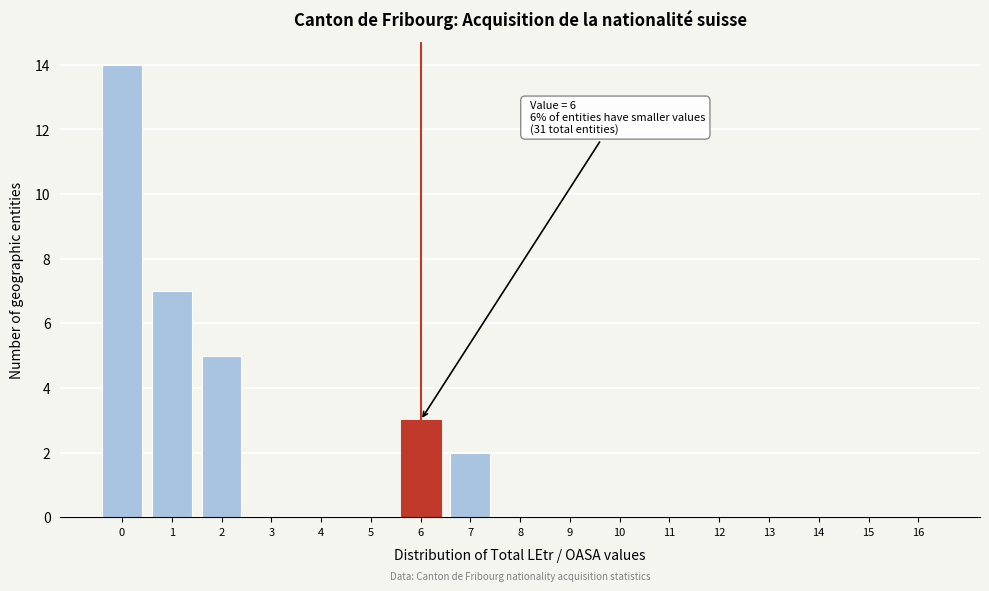

Reading left to right, transcribe all the data shown in this chart.

0=14	1=7	2=5	3=0	4=0	5=0	6=3	7=2	8=0	9=0	10=0	11=0	12=0	13=0	14=0	15=0	16=0